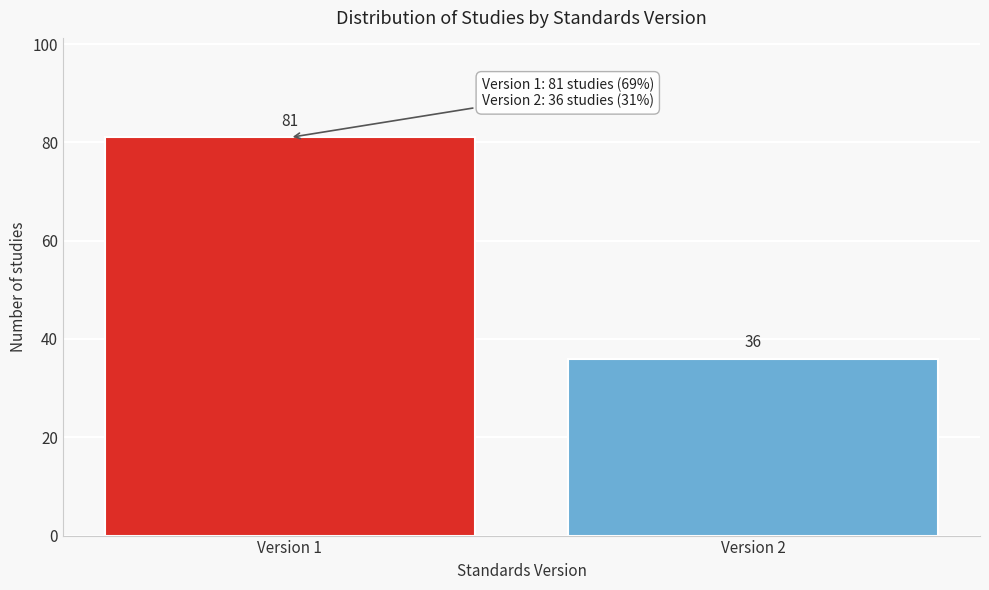

Reading right to left, extract all data points from this chart.

36	81